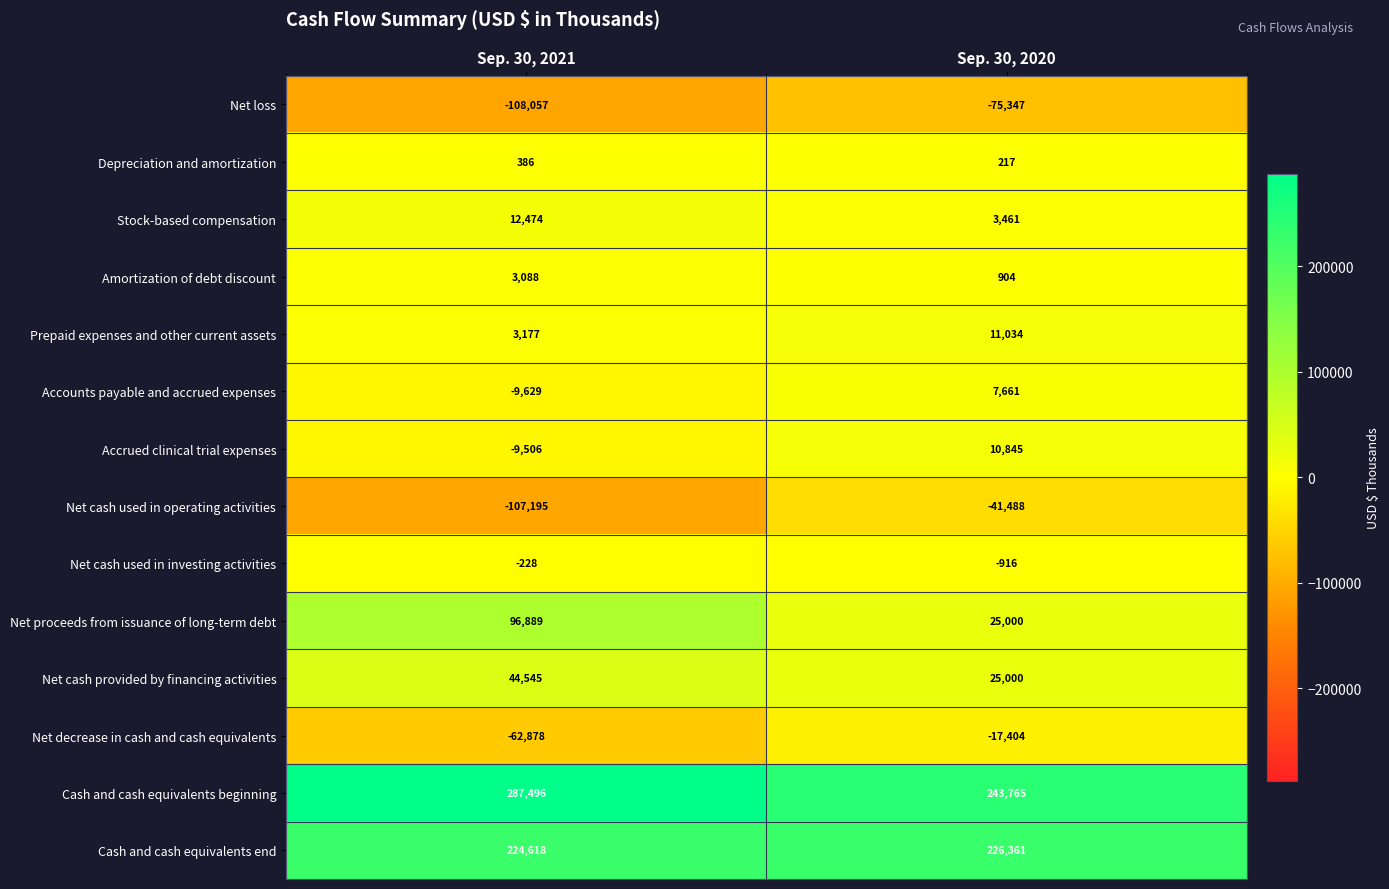

What is the difference between the highest and lowest values at Sep. 30, 2021?

395553